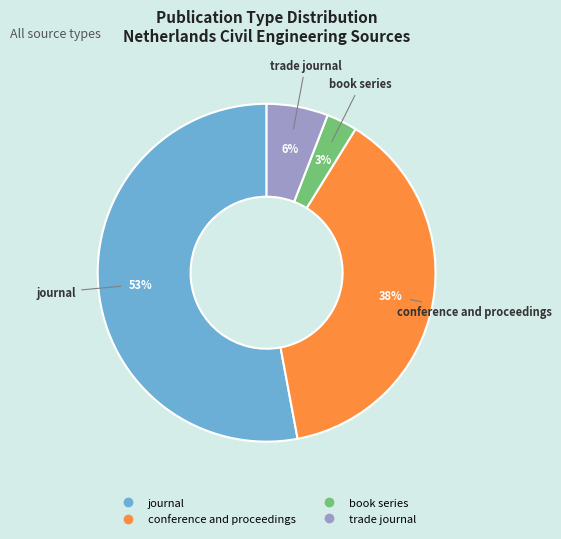

Which slice is the largest?

journal